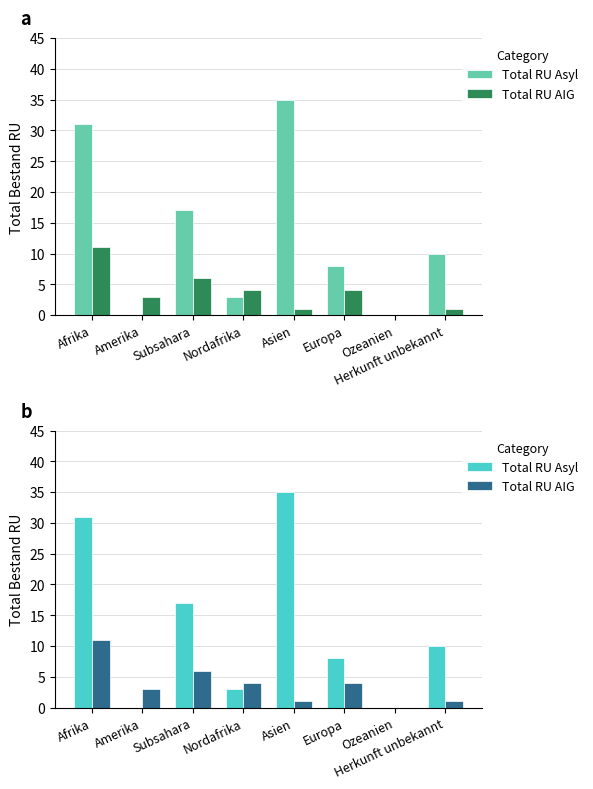

What is the difference between the maximum and minimum values in the Total RU AIG series?

11